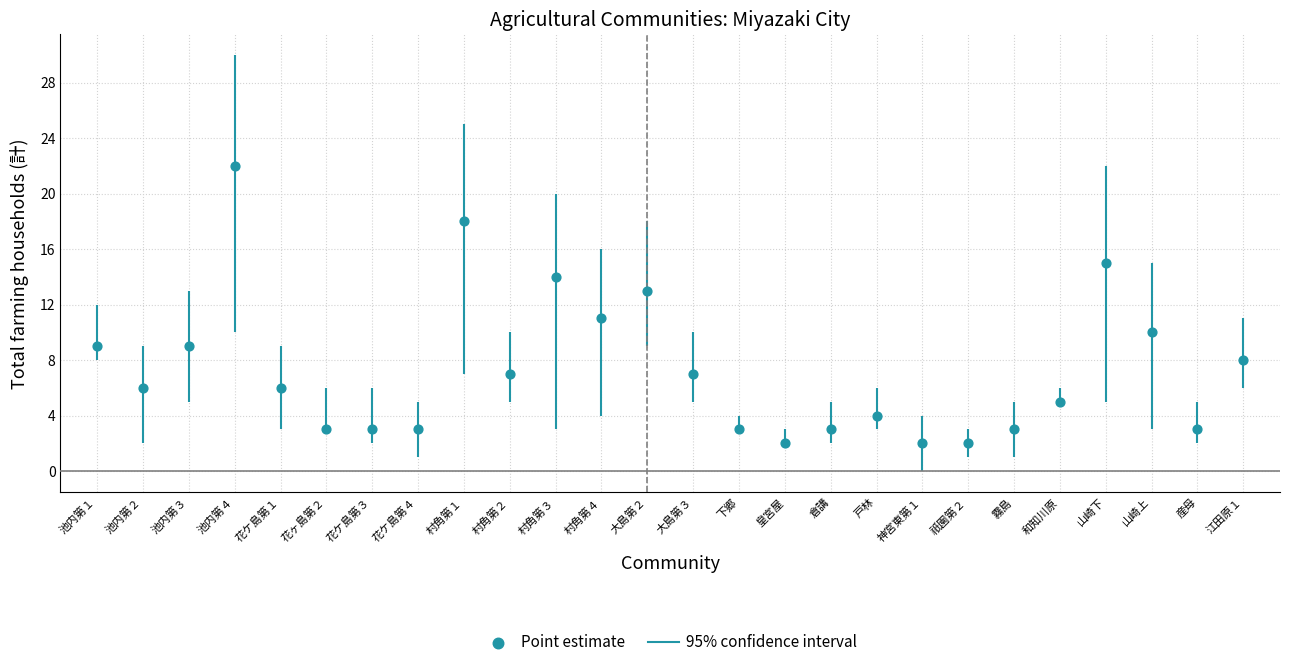

What is the range of Y values (max minus min)?

20